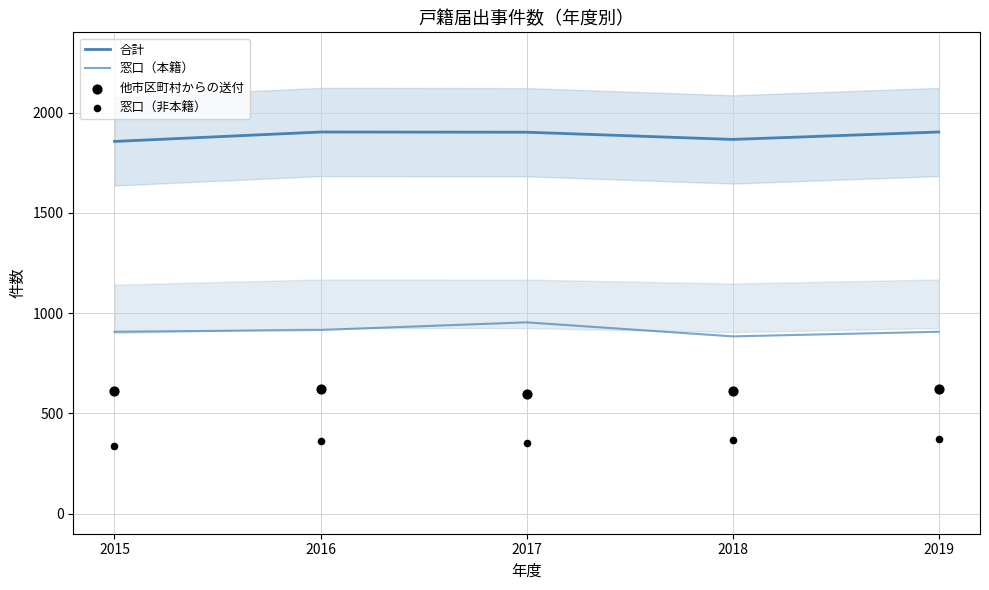

What are all the series names shown in the legend?

合計, 窓口（本籍）, 他市区町村からの送付, 窓口（非本籍）